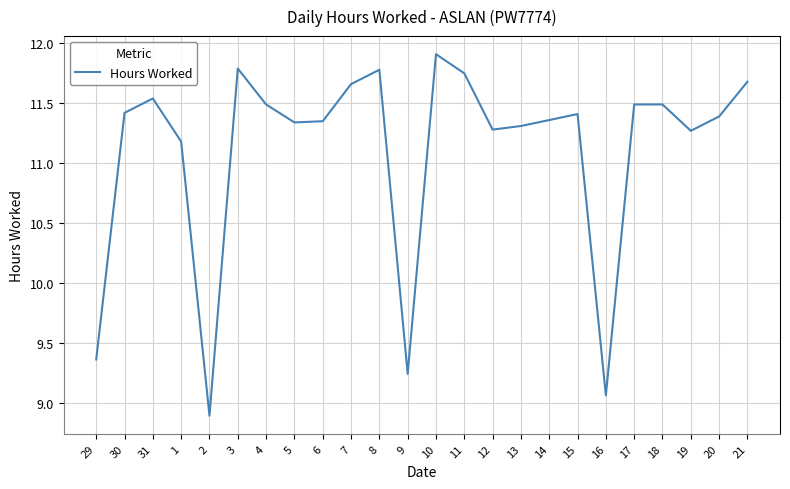

At which label does the data first exceed 11?

30